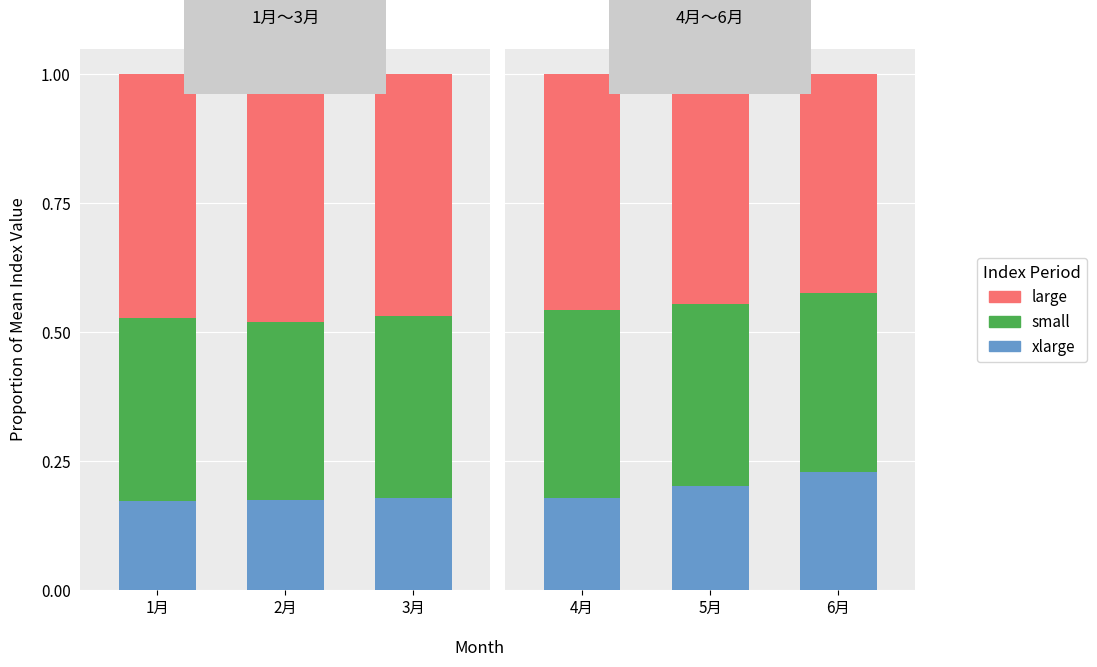

What is the value of the small bar at the 3rd from the left?

0.3